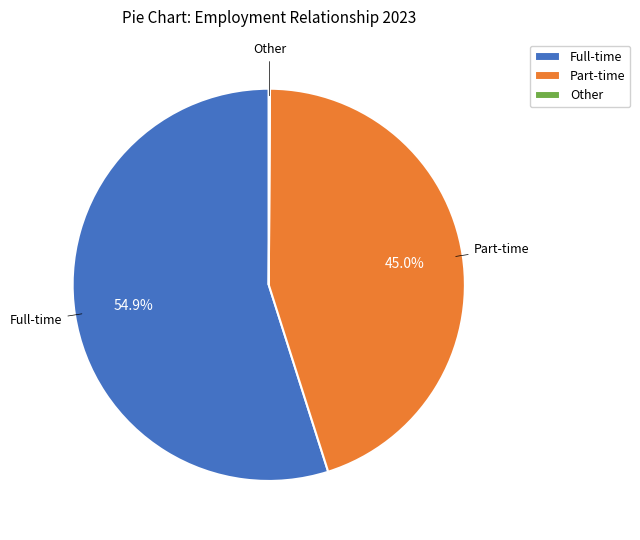

Which category has the biggest portion of the pie?

Full-time